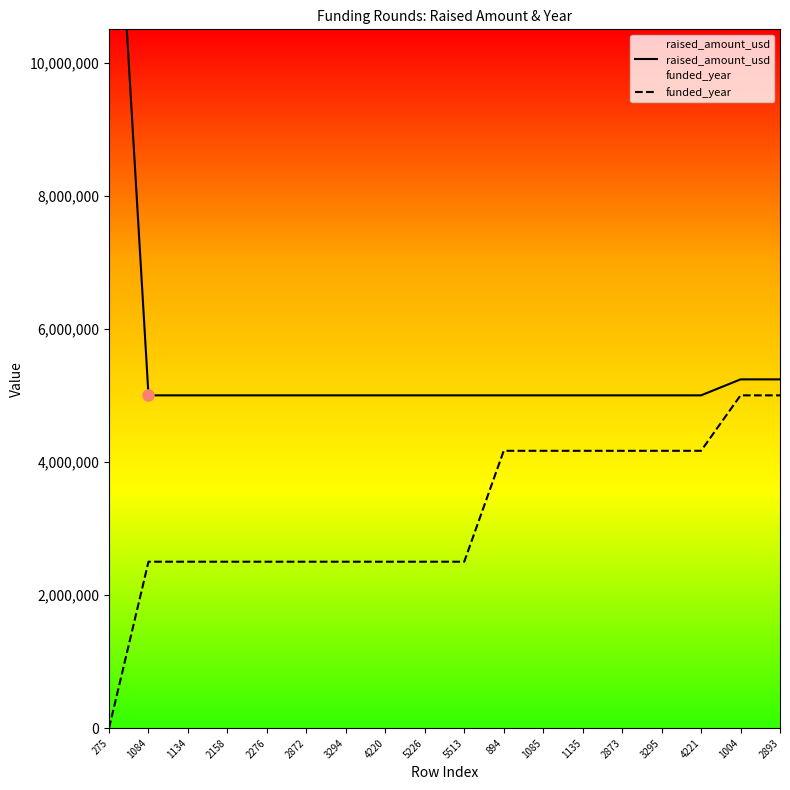

At which category is the sum across all series the highest?

275